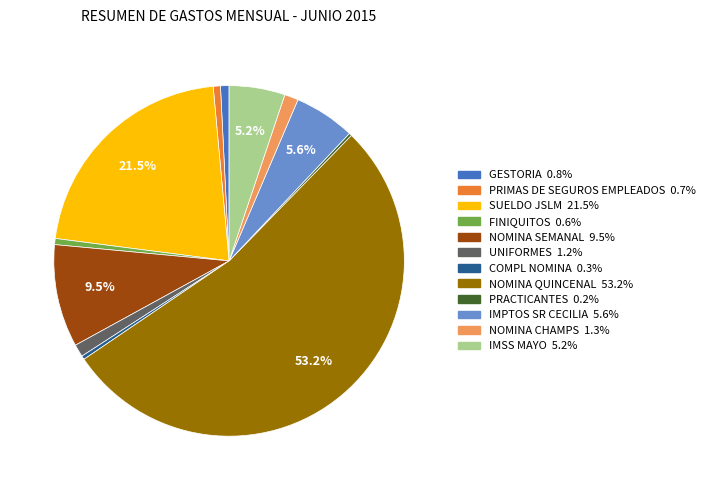

Is the sum of SUELDO JSLM and NOMINA QUINCENAL greater than half?

Yes